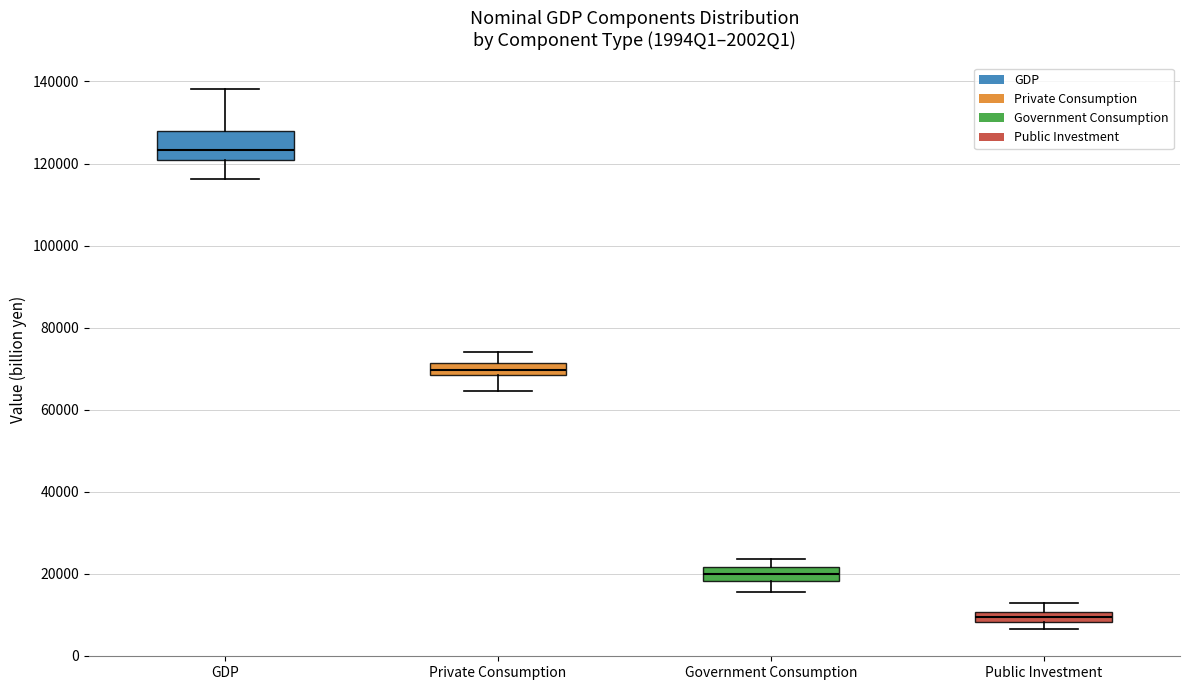

Comparing the boxes themselves (not the whiskers), which one is the tallest?

GDP